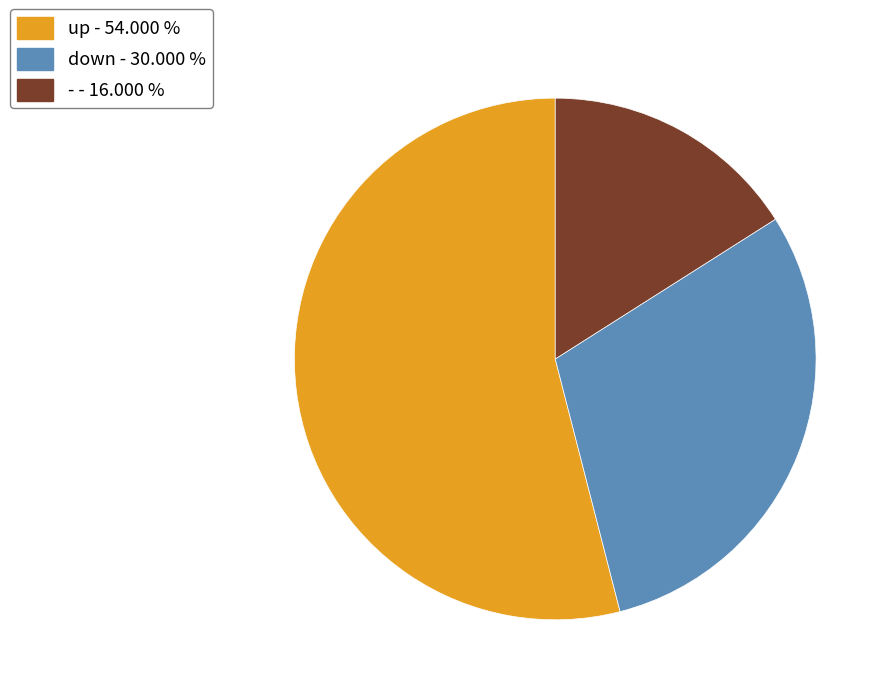

Combined, do - and down account for over 50%?

No